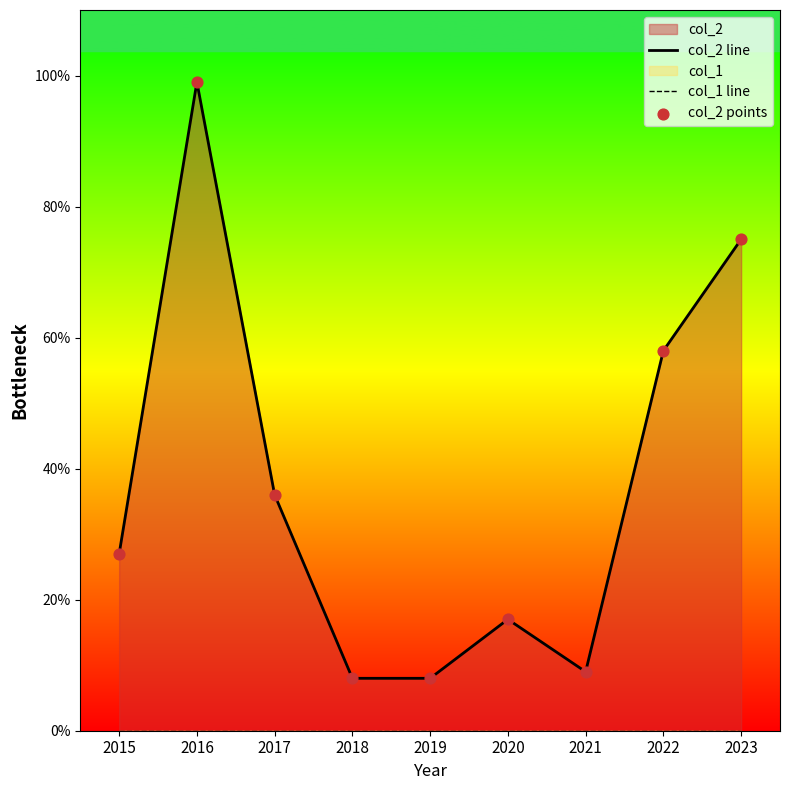

At which category is the sum across all series the highest?

2016